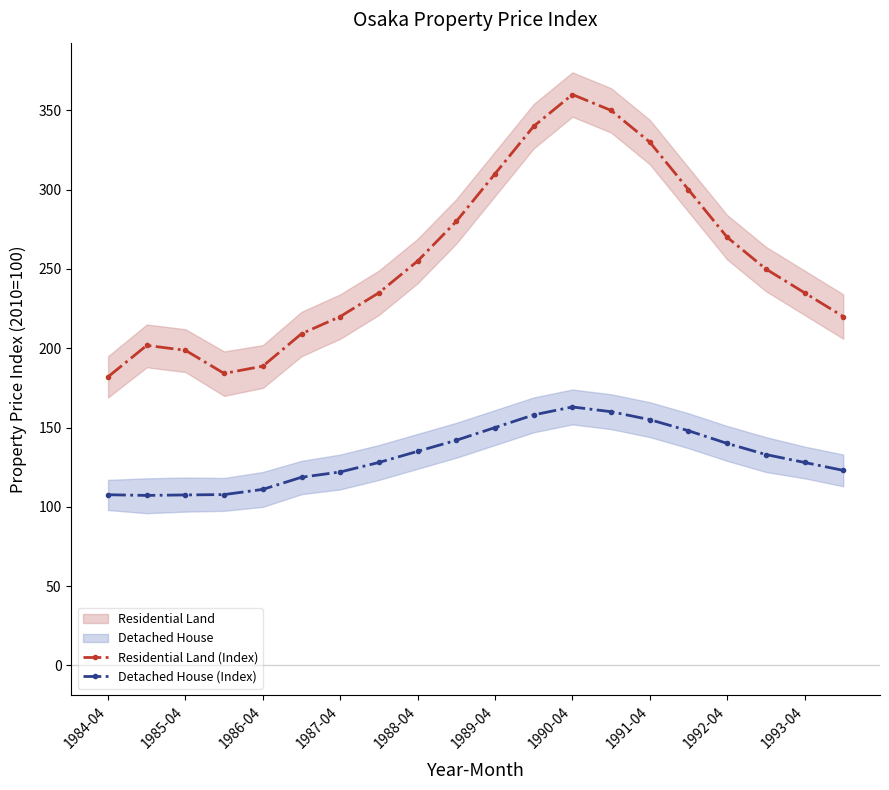

True or false: Residential Land (Index) and Detached House (Index) intersect in this chart.

False